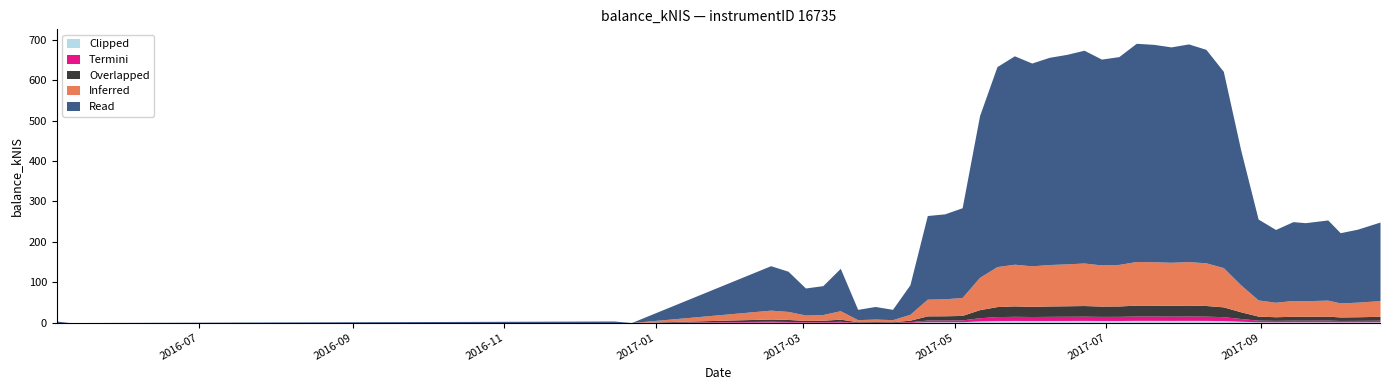

Does the chart have visible grid lines?

No